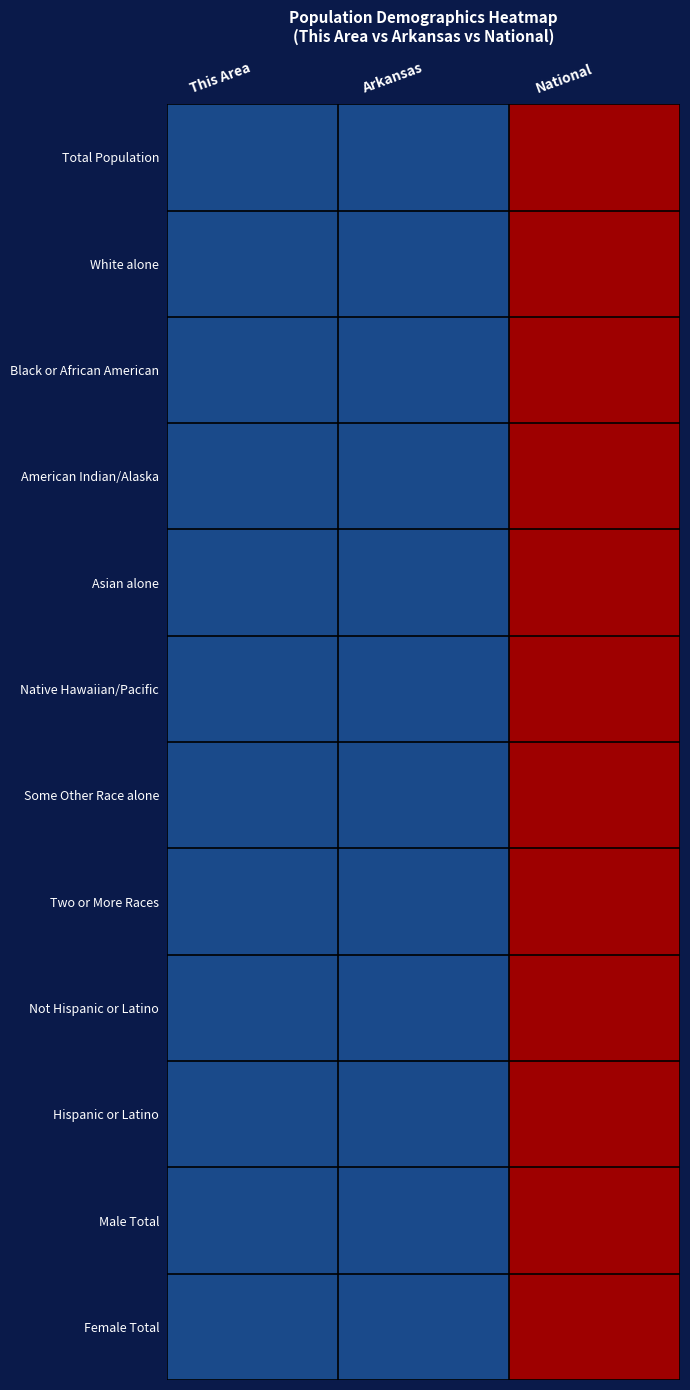

Count the number of categories in the chart.

3